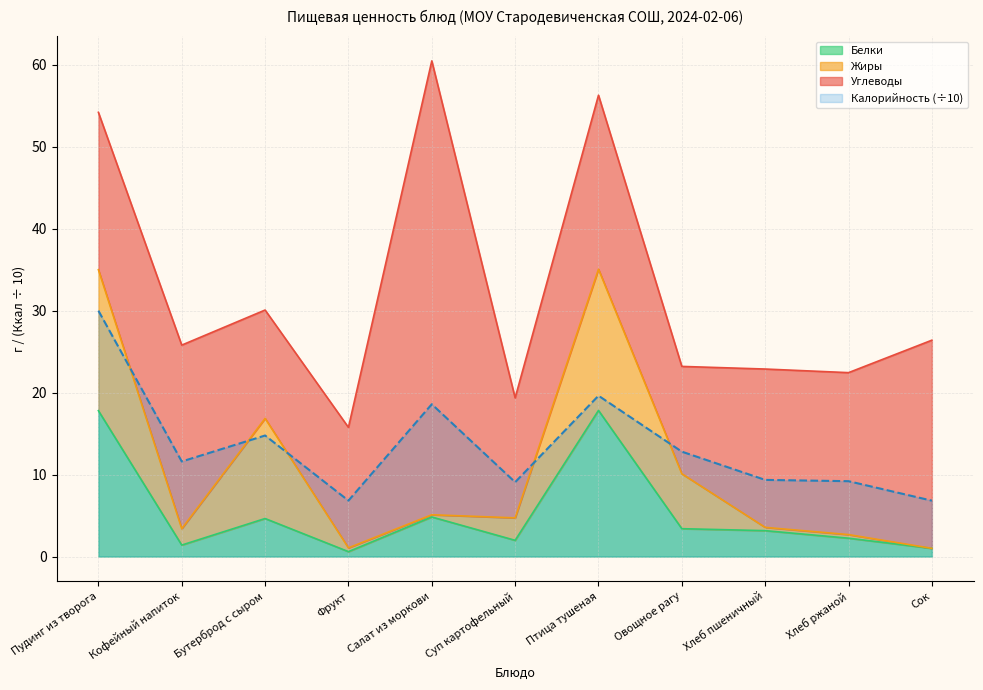

True or false: Белки and Калорийность (÷10) intersect in this chart.

False